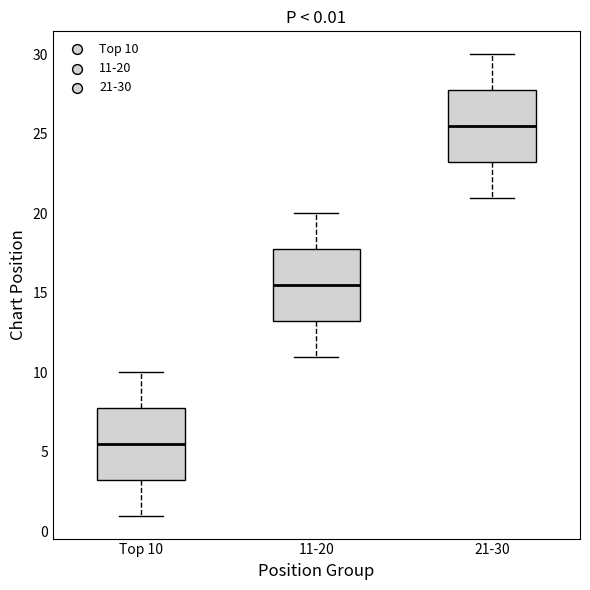

Which box's median line is the lowest?

Top 10